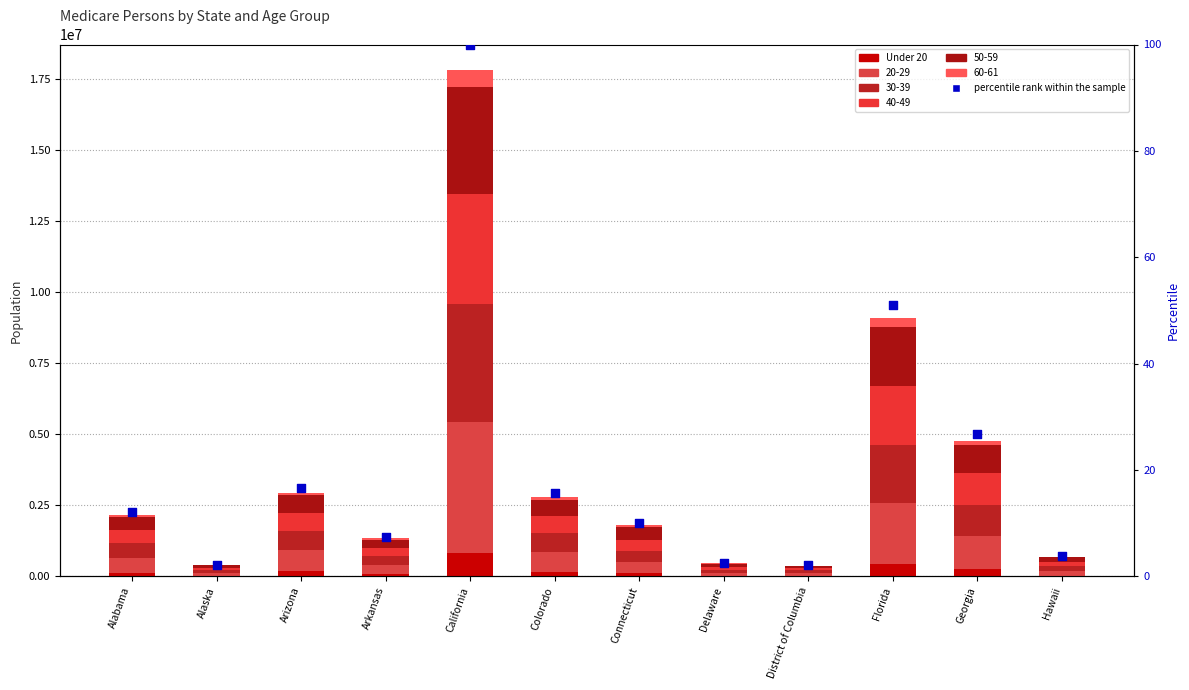

Which series has the largest Y range (max minus min)?

Under 20